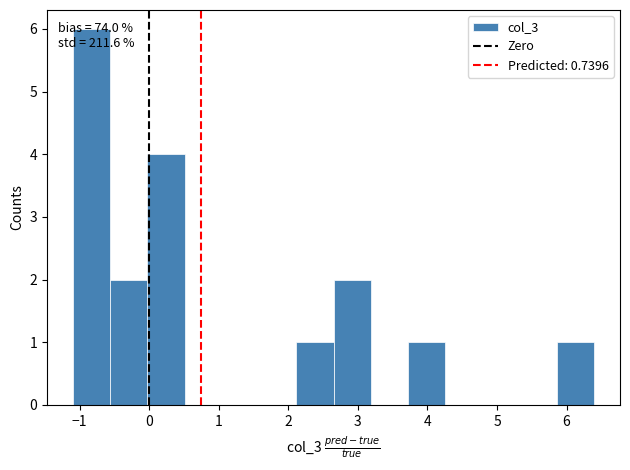

Over which range of the x-axis is the bar tallest?

-1.1 to -0.6